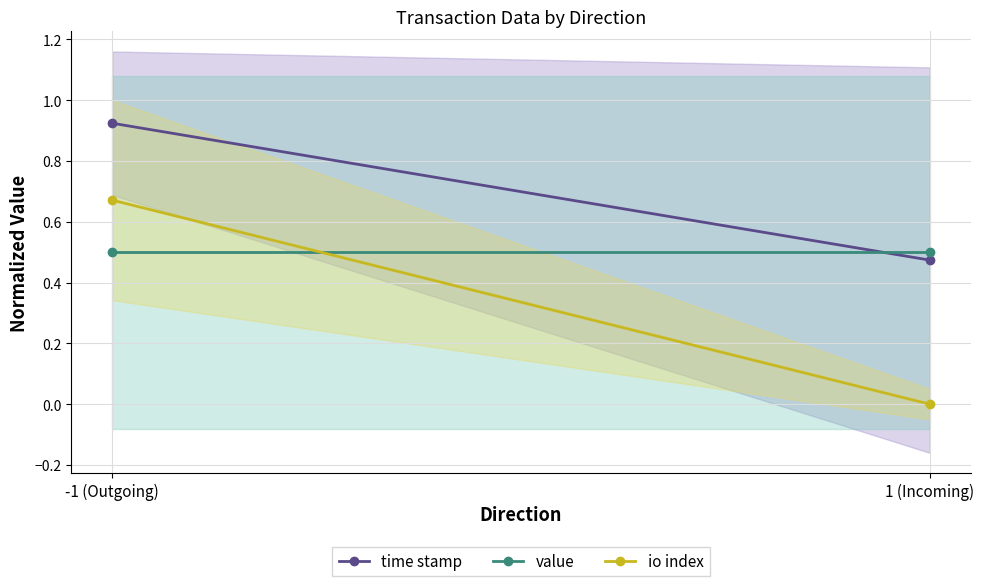

At how many categories does at least one series exceed 0?

2